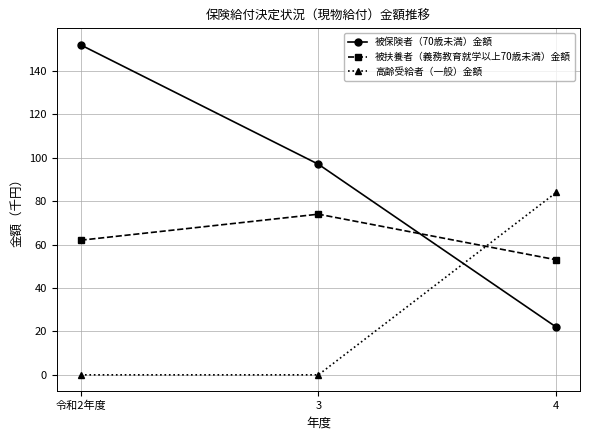

What position from the left is 4?

3